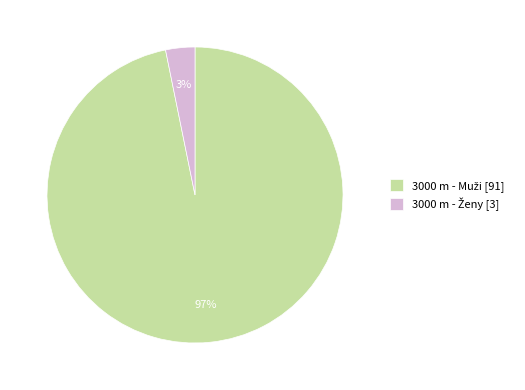

To the nearest percent, what is the average slice percentage?

50%